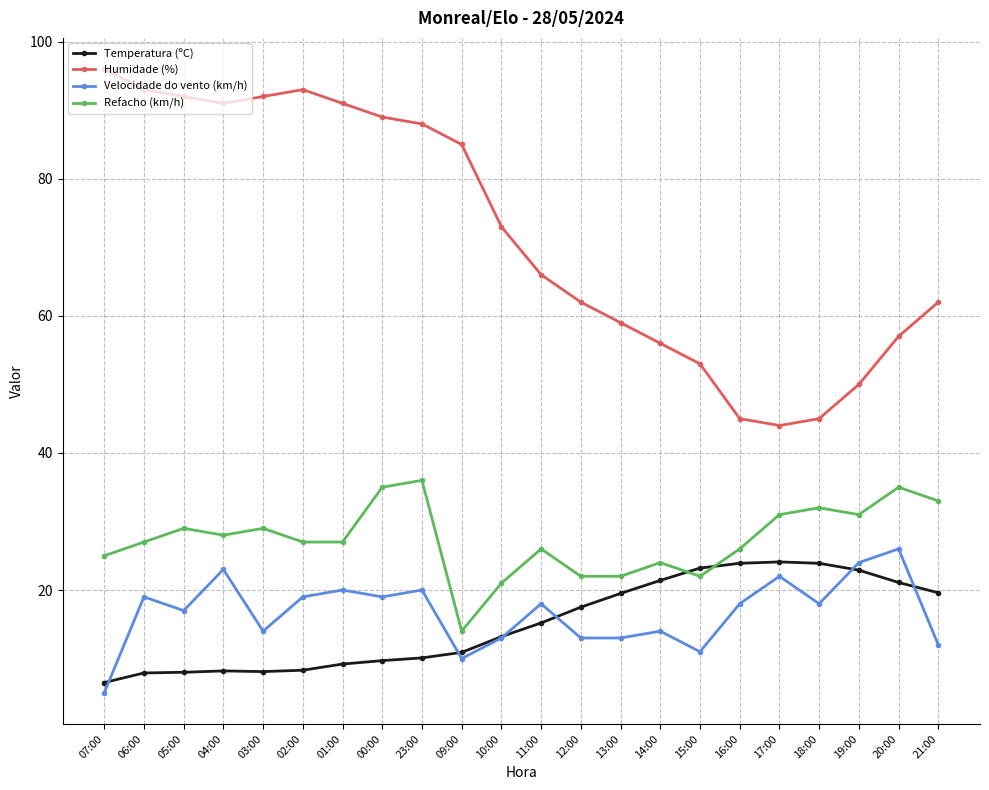

True or false: Refacho (km/h) and Humidade (%) intersect in this chart.

False